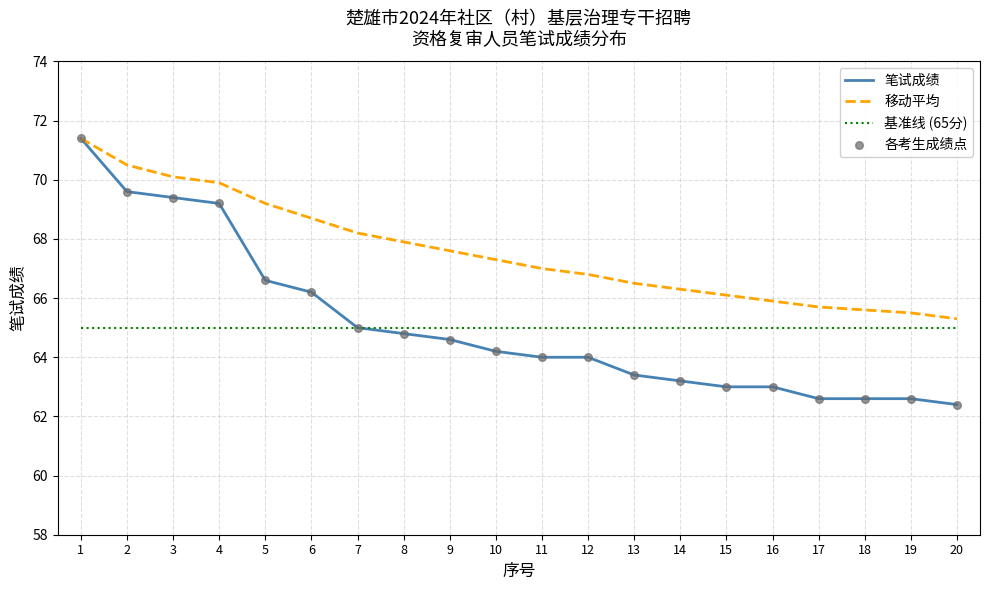

What is the difference between the highest and lowest values at 12?

2.8